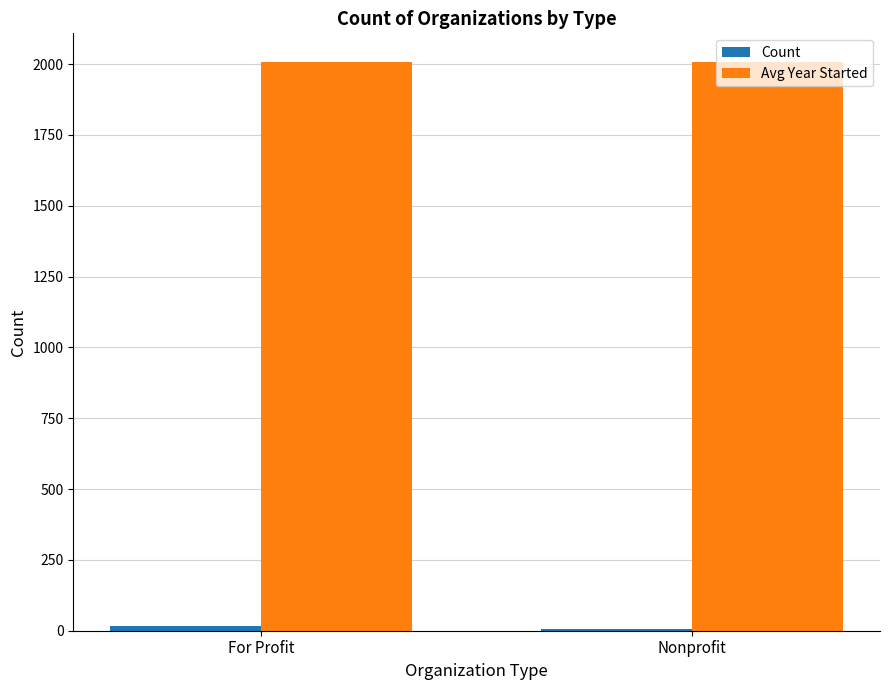

What is the sum of all Avg Year Started values?

4014